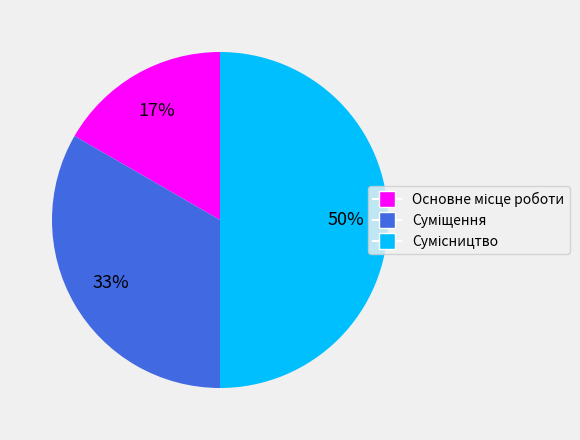

To the nearest percent, what is the average slice percentage?

33%